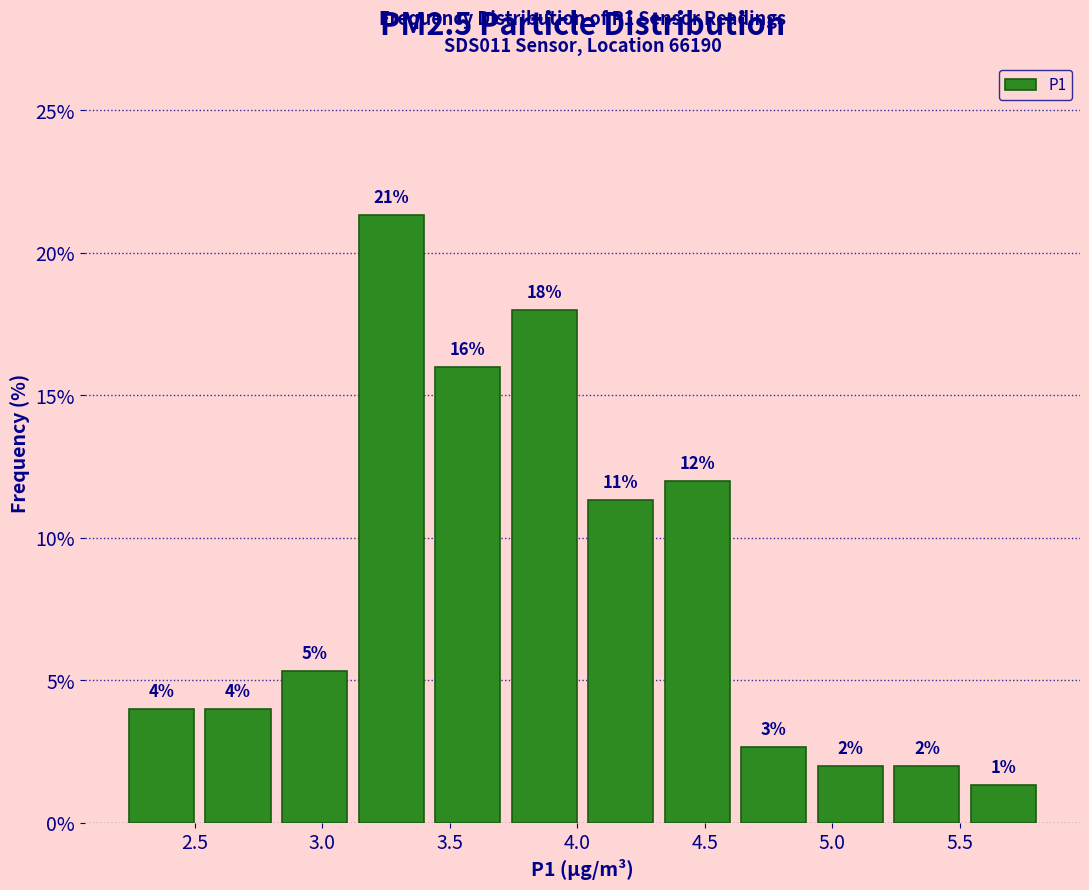

Which range on the x-axis has the tallest bar?

3.12 to 3.42